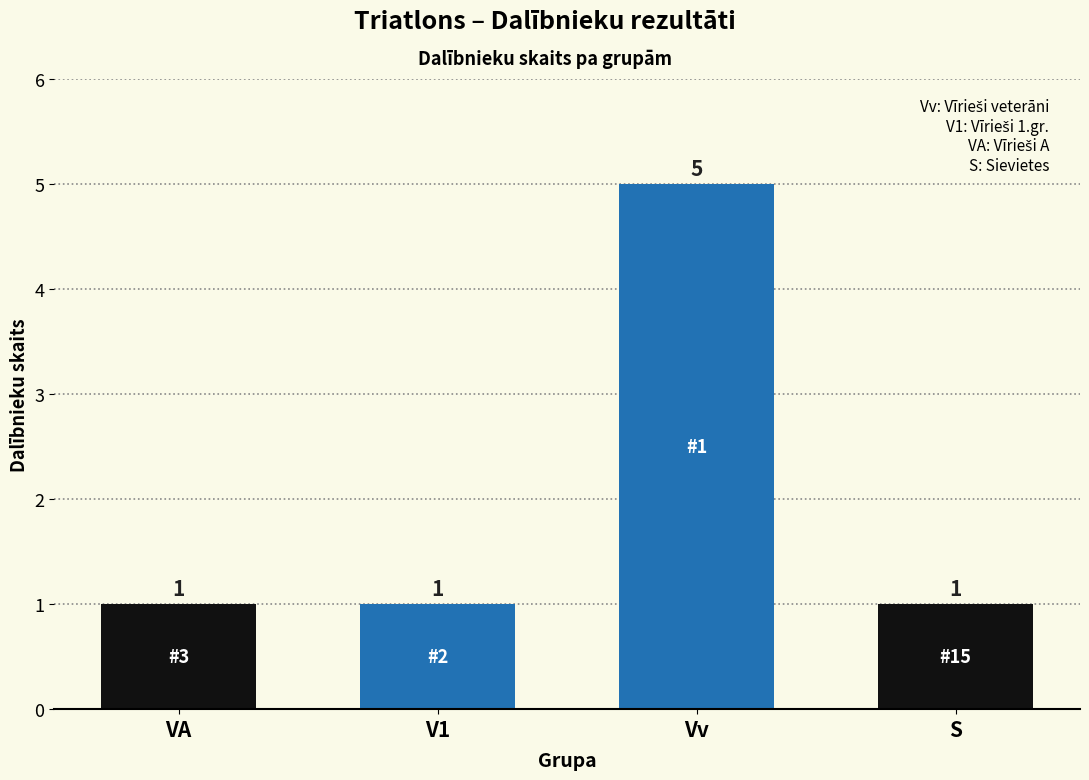

Count the values in the range 1 to 5.

4